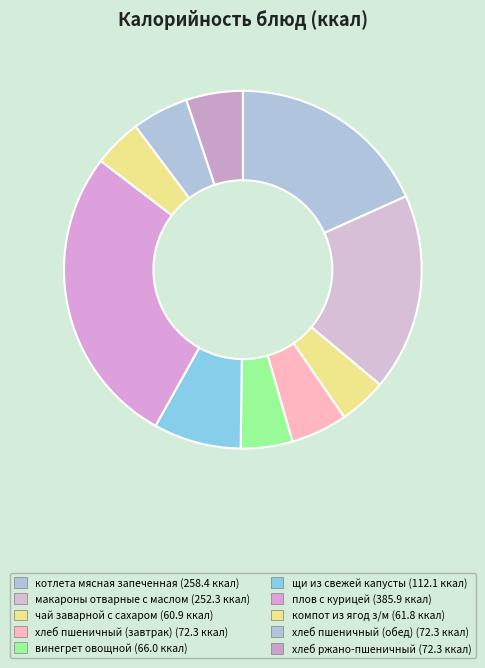

The чай заварной с сахаром slice represents 1% of the pie. True or false?

False